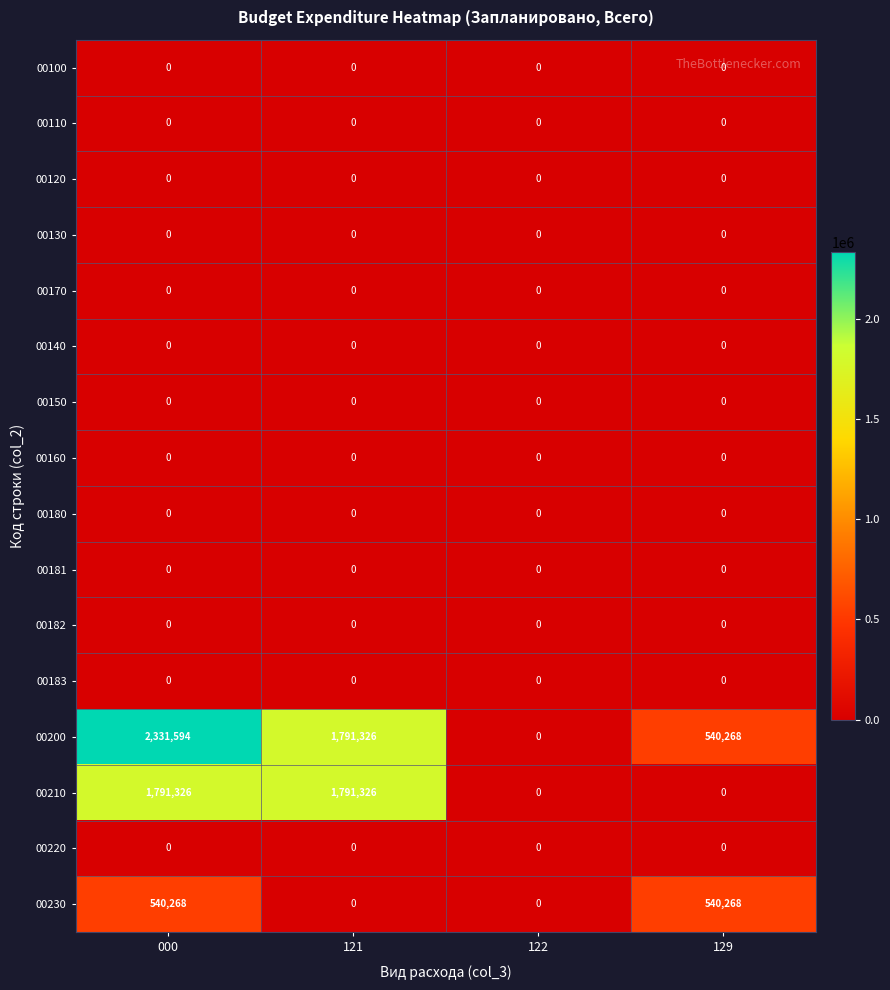

What is the difference between the highest and lowest values at 000?

2331594